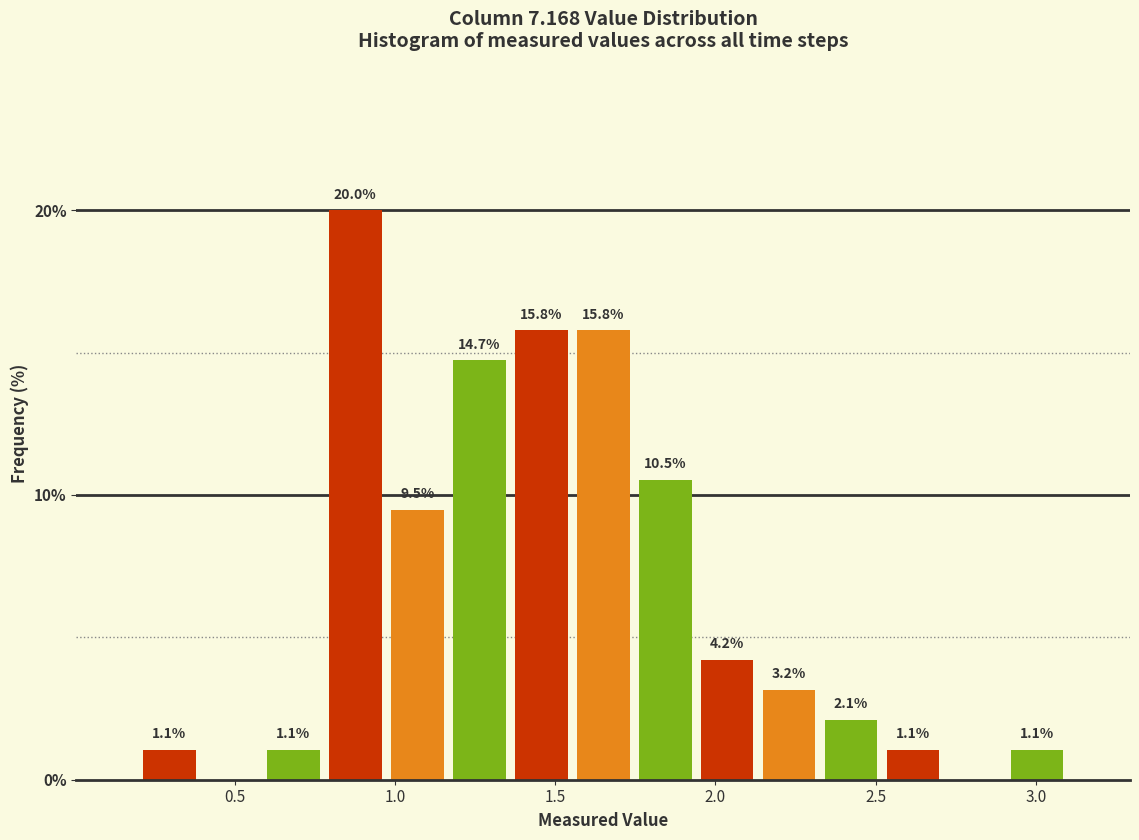

Read against the x-axis, roughly where is the centre of the tallest bar?

0.90